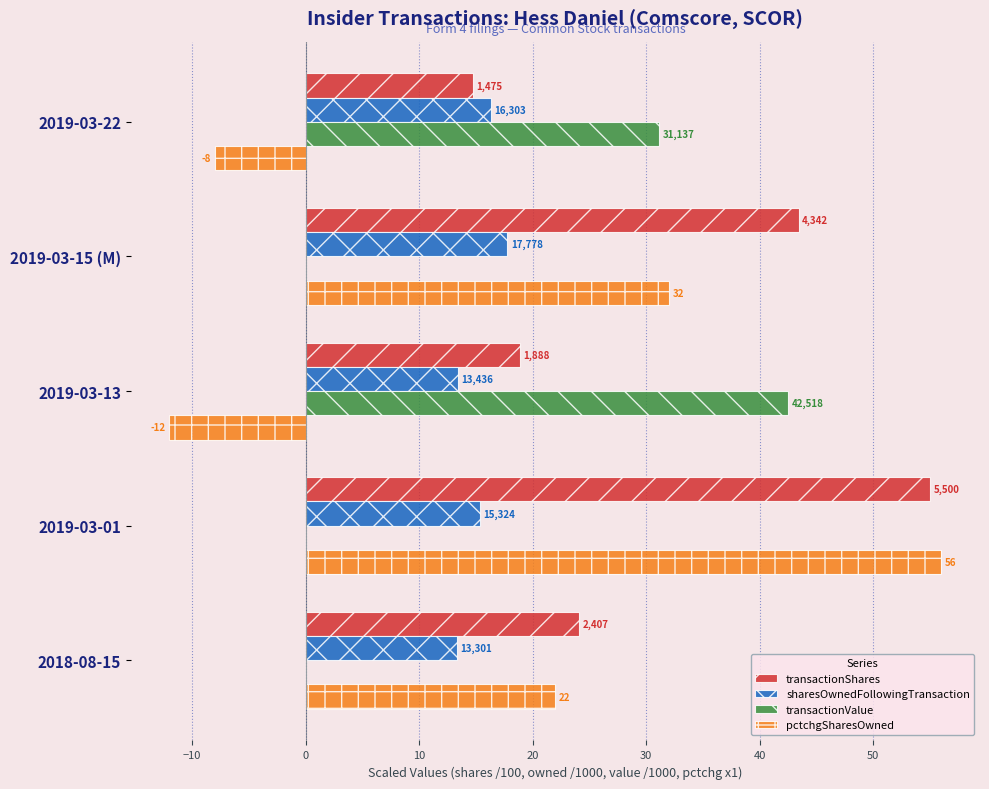

What is the difference between the maximum and minimum values in the pctchgSharesOwned series?

68.0